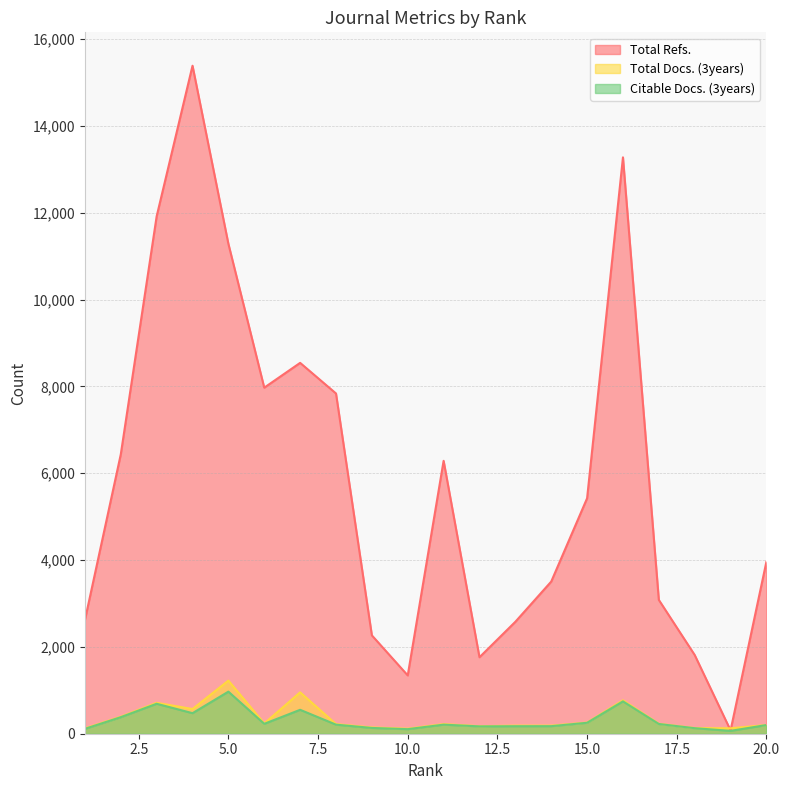

Reading left to right, list all the values displayed in this chart.

Total Refs.: 1=2616	2=6433	3=11915	4=15384	5=11283	6=7970	7=8541	8=7836	9=2265	10=1343	11=6285	12=1761	13=2578	14=3504	15=5422	16=13274	17=3082	18=1813	19=77	20=3965
Total Docs. (3years): 1=122	2=391	3=712	4=569	5=1223	6=236	7=953	8=221	9=144	10=115	11=222	12=173	13=186	14=186	15=257	16=769	17=229	18=130	19=125	20=200
Citable Docs. (3years): 1=112	2=381	3=690	4=473	5=969	6=228	7=551	8=209	9=133	10=105	11=209	12=169	13=173	14=174	15=252	16=745	17=224	18=127	19=66	20=200